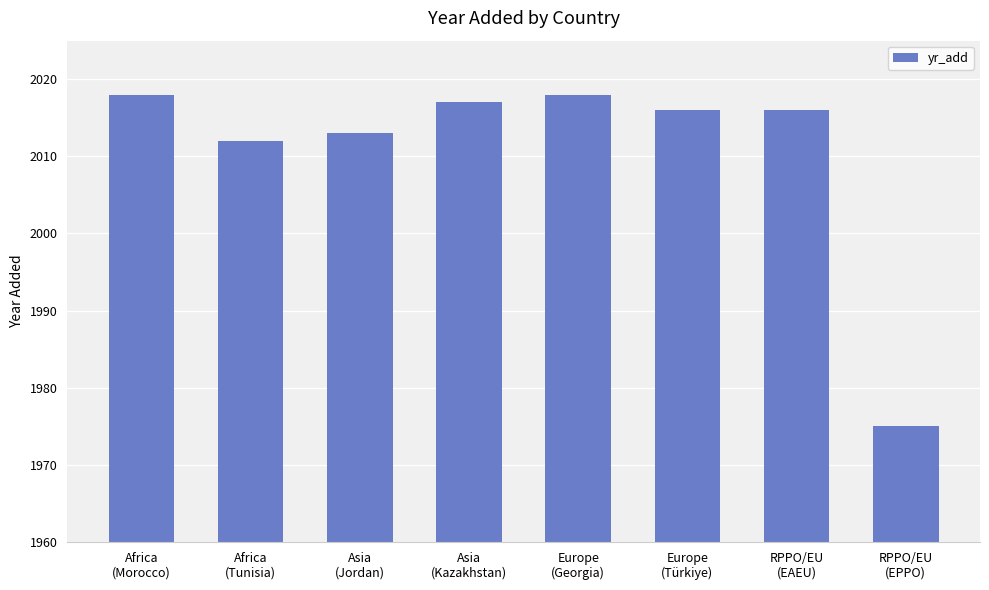

What is the change in value from Africa
(Tunisia) to Europe
(Georgia)?

+6